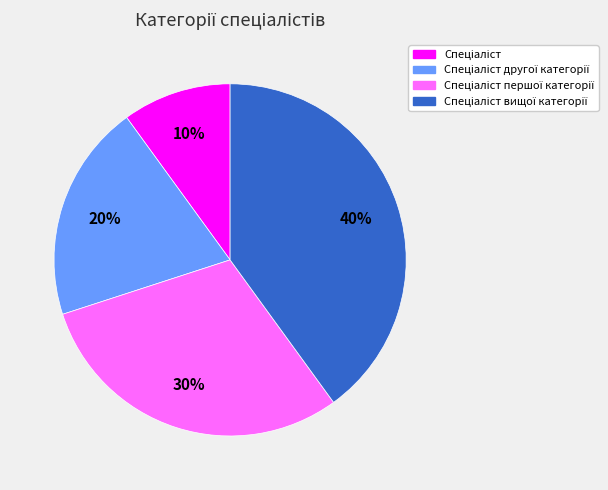

To the nearest percent, what is the average slice percentage?

25%